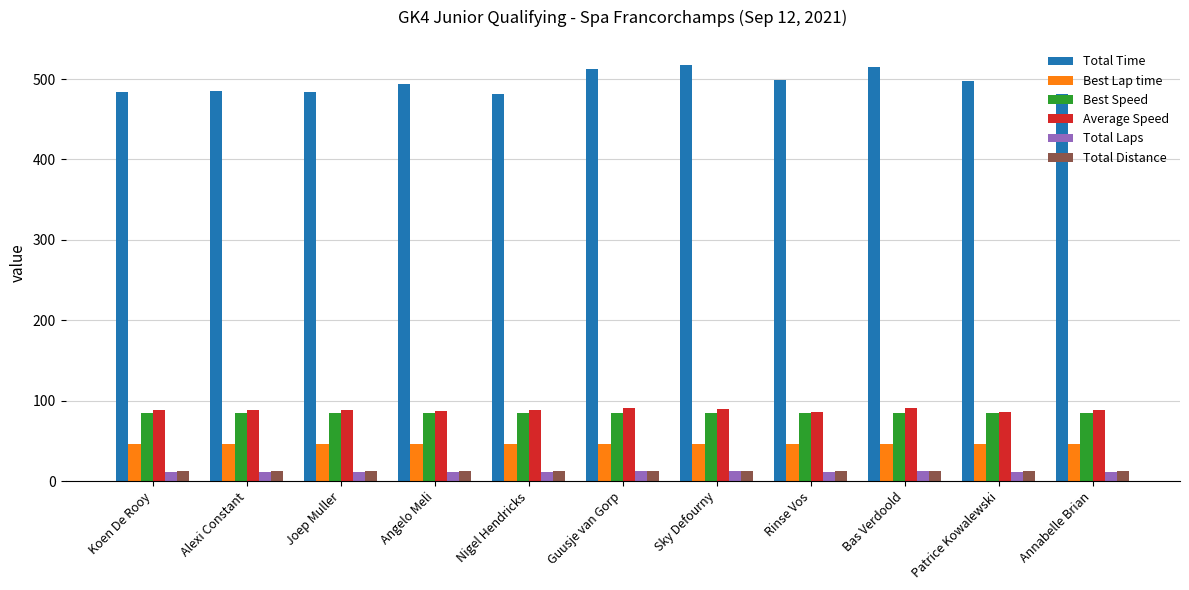

At how many categories does at least one series exceed 248?

11